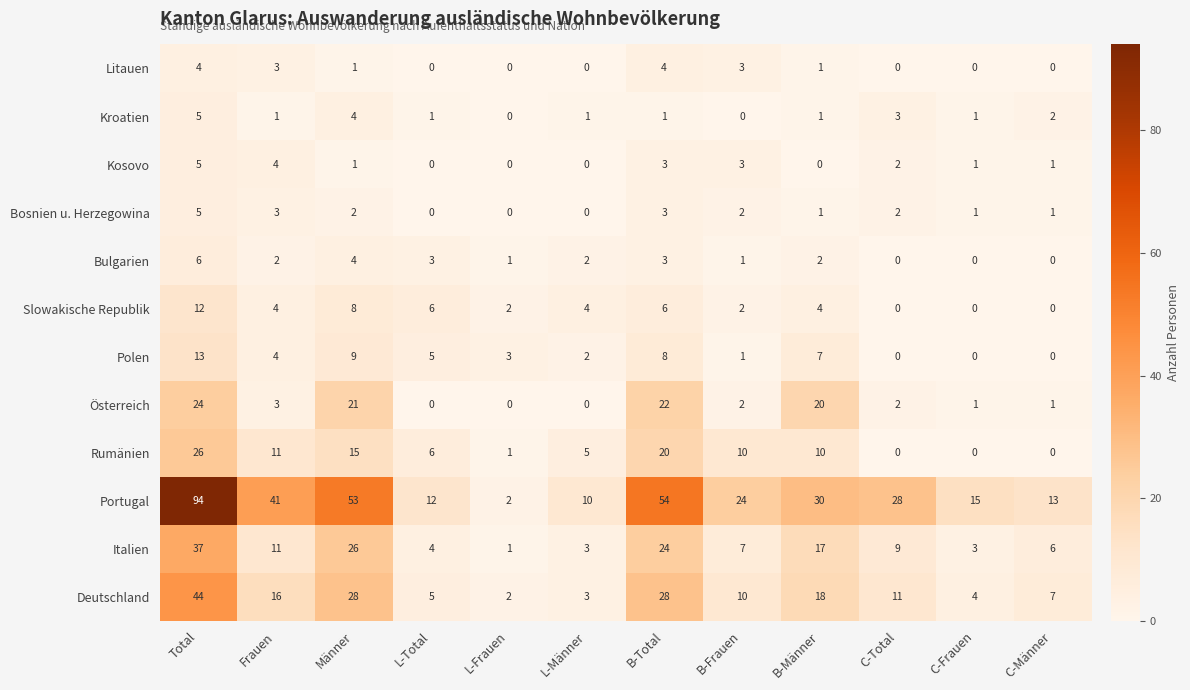

Which series changed the most between B-Frauen and C-Total?

Rumänien